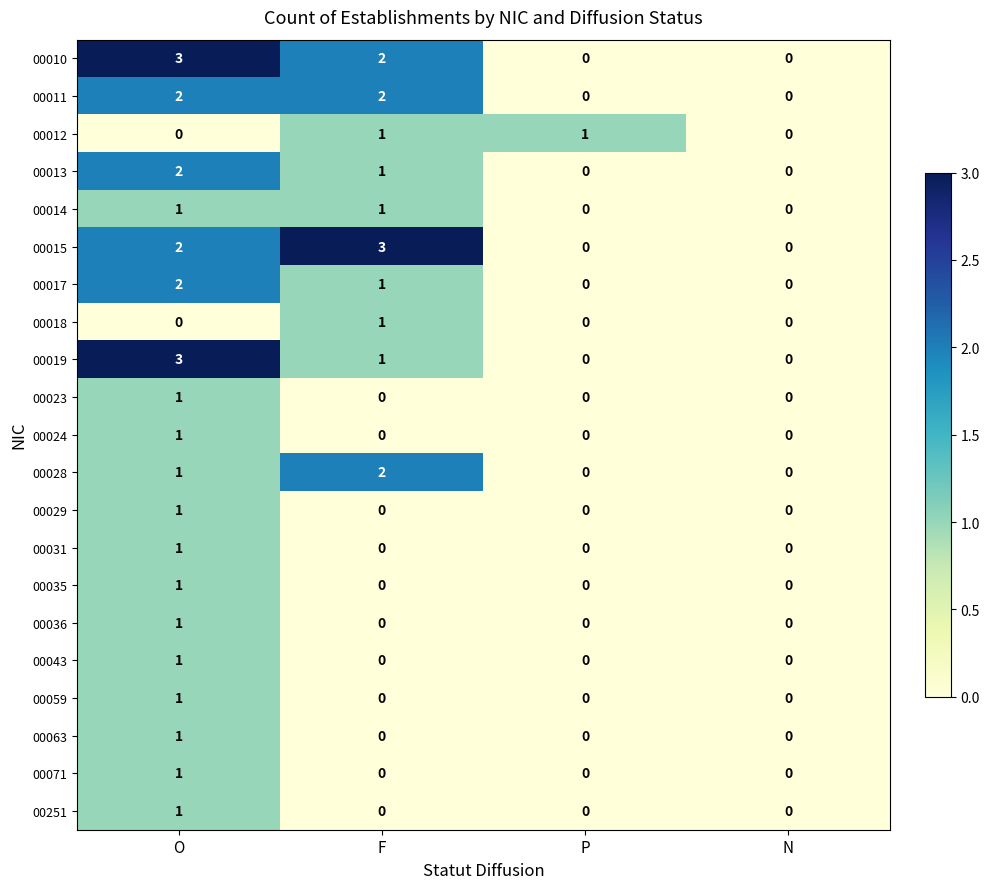

What is the total value across all series at F?

15